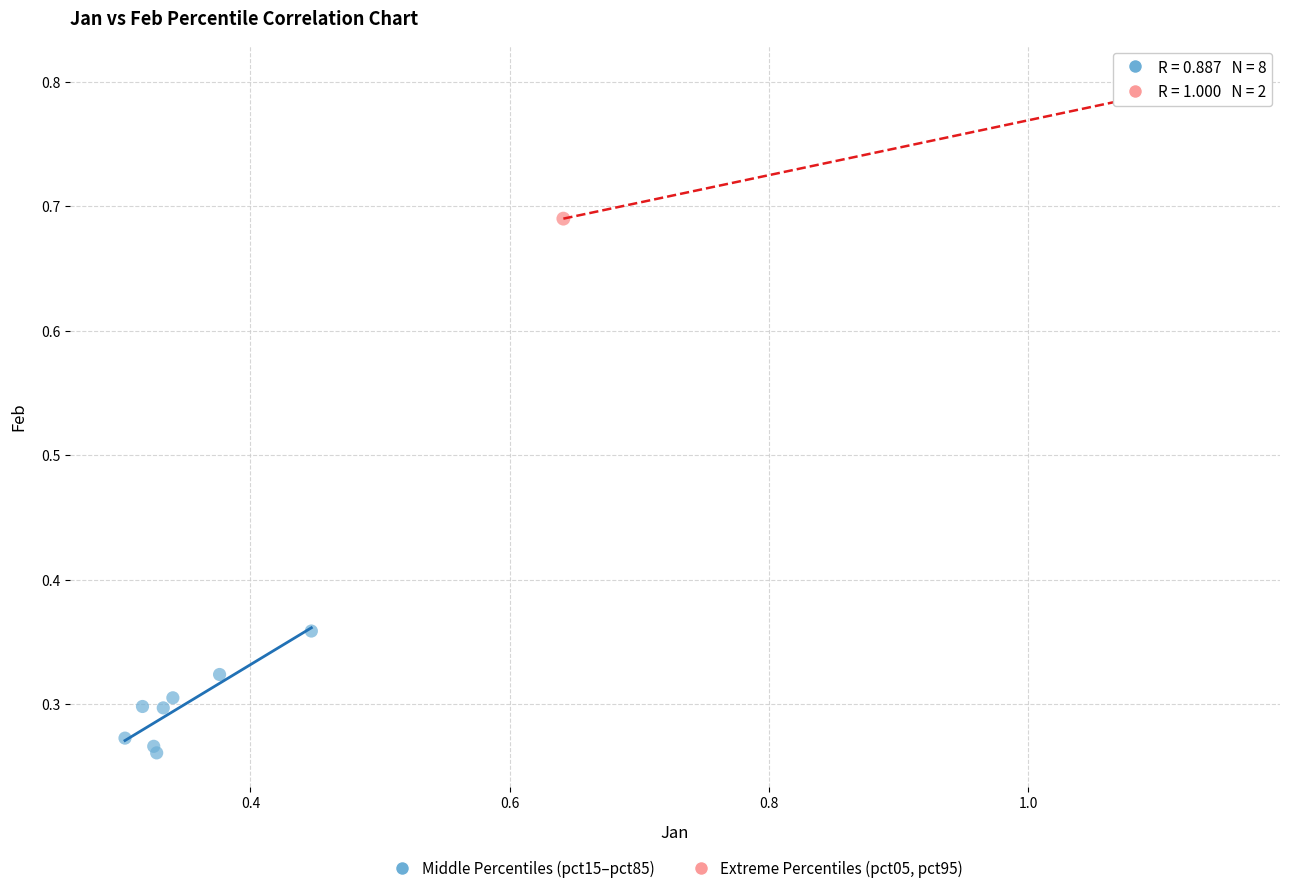

What are all the series names shown in the legend?

Middle Percentiles (pct15–pct85), Extreme Percentiles (pct05, pct95)